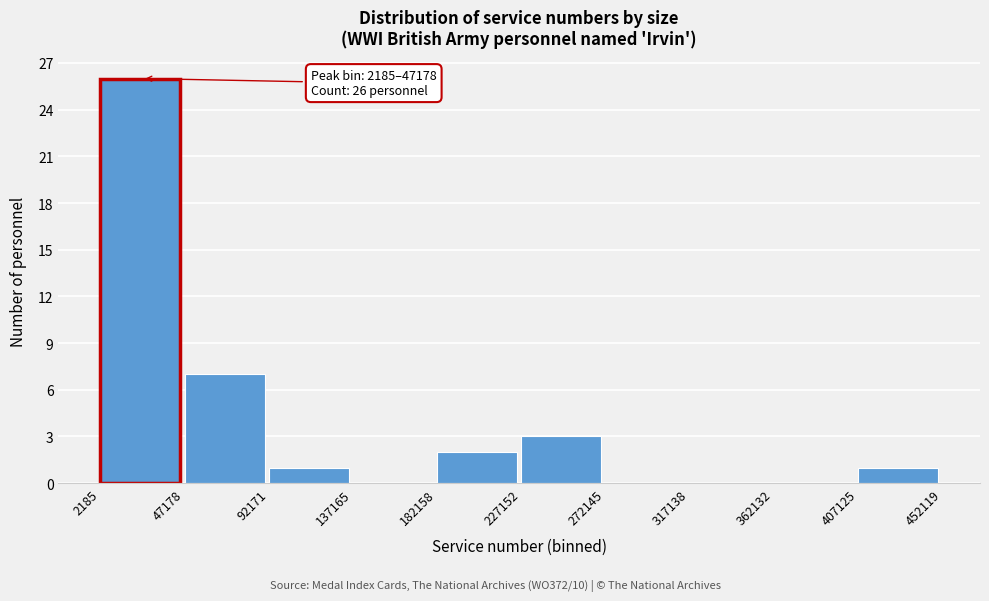

Over which range of the x-axis is the bar tallest?

2185 to 47178